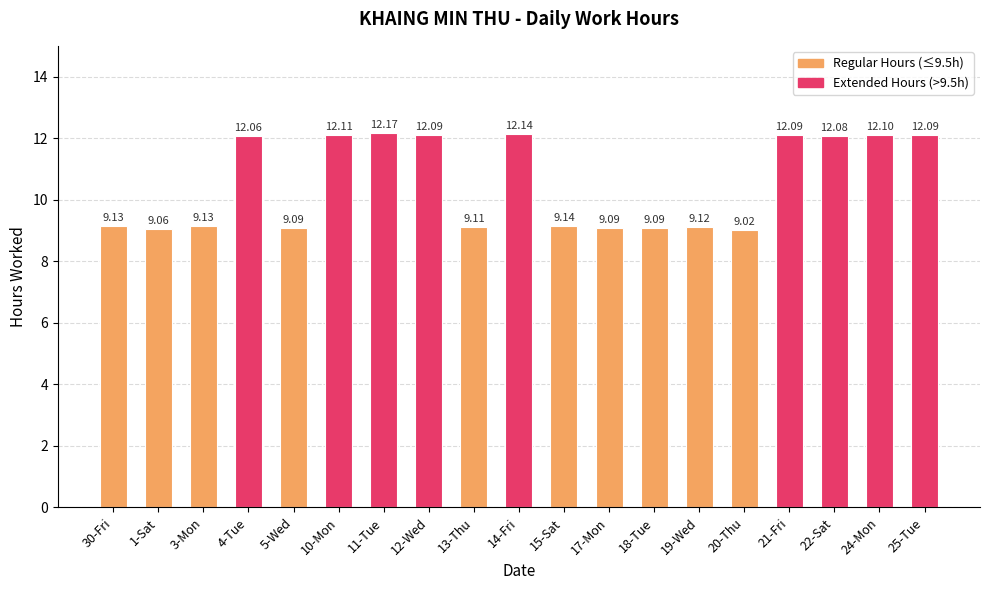

What is the label of the 14th bar from the left?

19-Wed